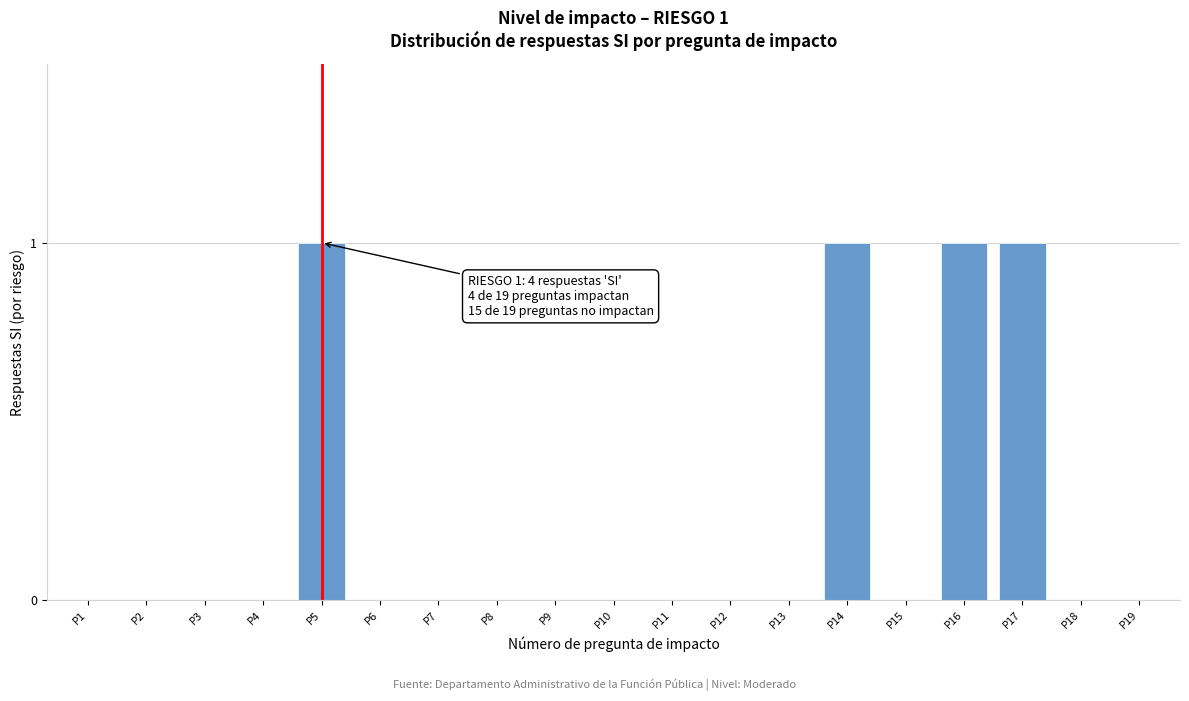

Reading left to right, what are all the values shown in this chart?

P1=0	P2=0	P3=0	P4=0	P5=1	P6=0	P7=0	P8=0	P9=0	P10=0	P11=0	P12=0	P13=0	P14=1	P15=0	P16=1	P17=1	P18=0	P19=0